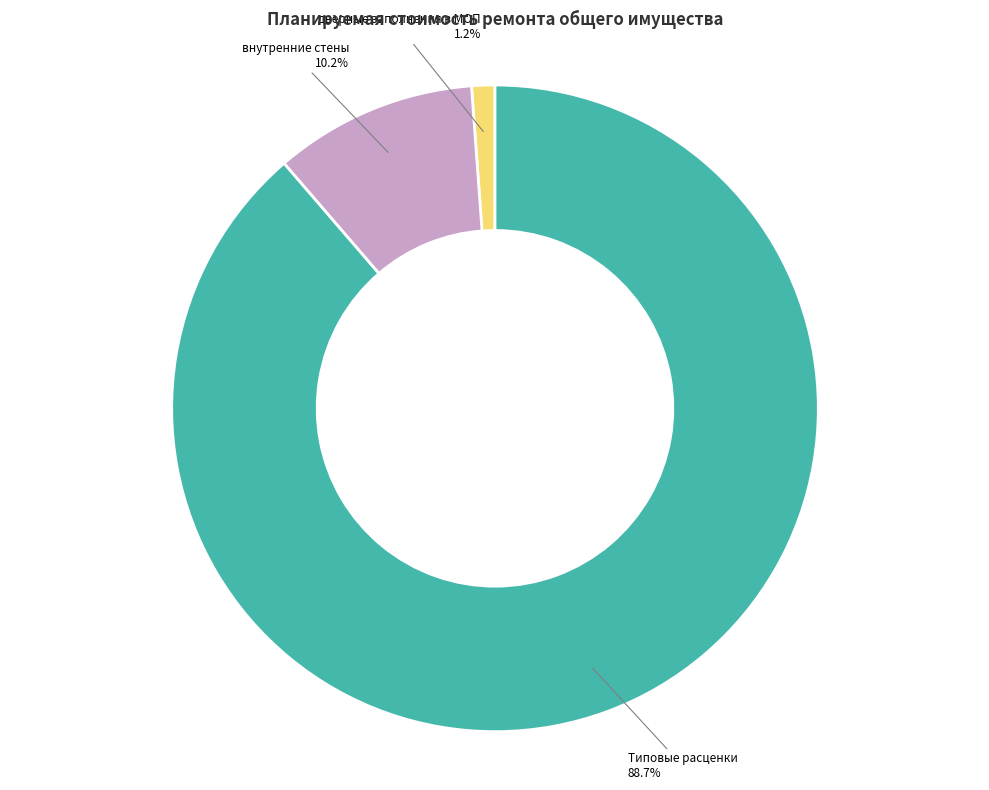

Which slice is the smallest?

дверные заполнения в МОП